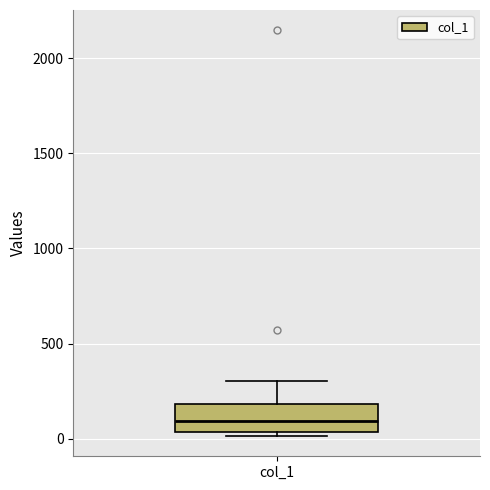

Read this box plot against the y-axis: the position of the median line, the range covered by the box, and the ends of both whiskers. The values are not printed on the chart, so give them approximately, as read against the axis.

median 100, box 50 to 200, whiskers 0 to 300